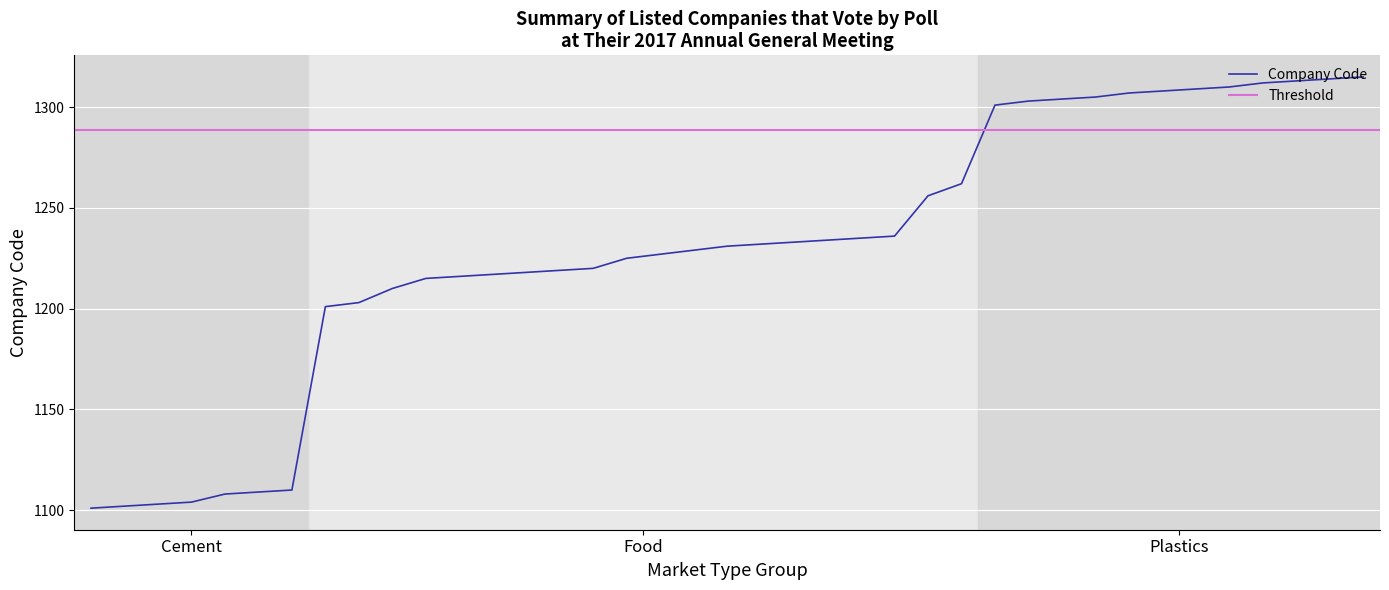

Where does the data first go above 1231?

21